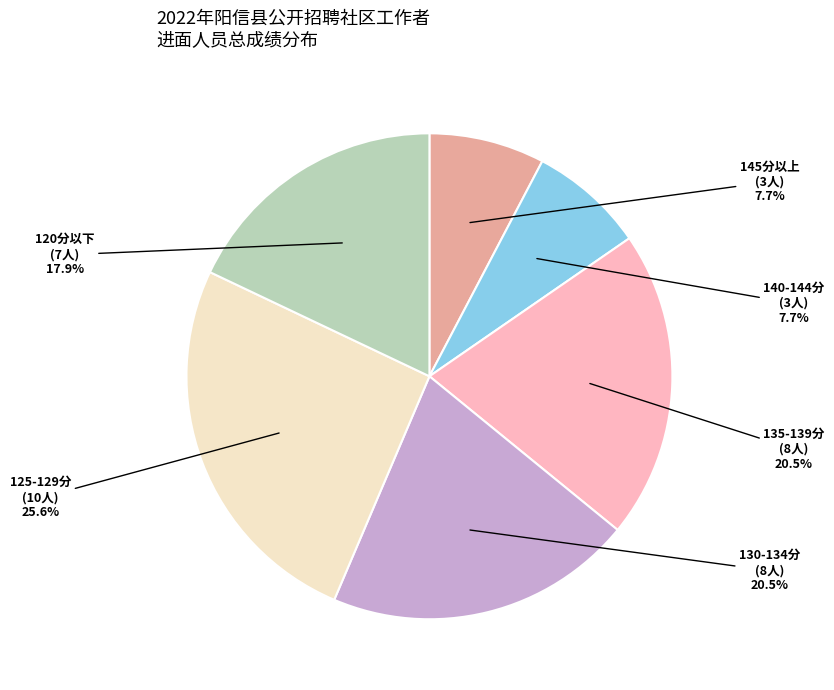

Is there any slice that represents more than half of the pie?

No